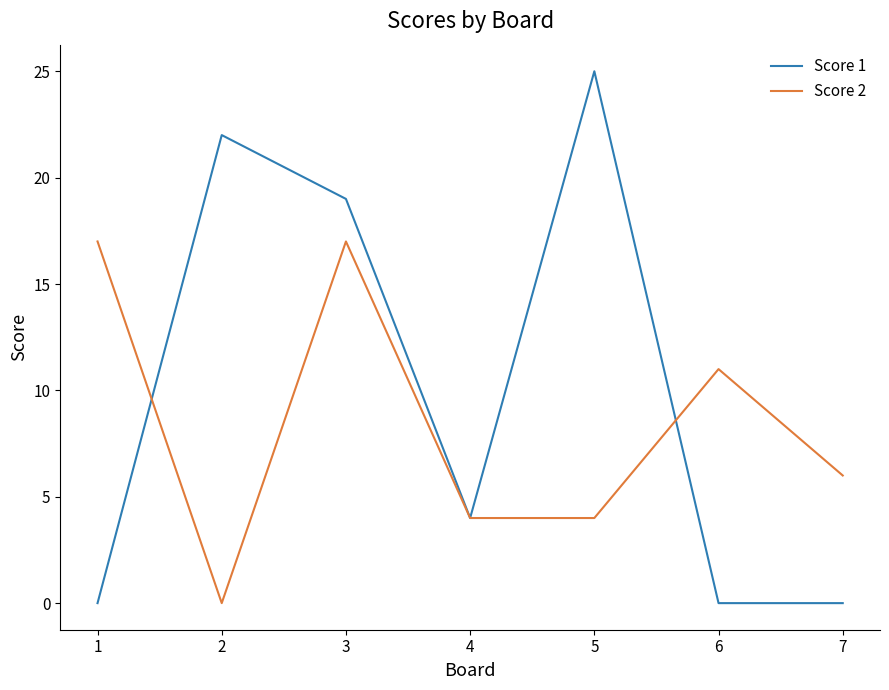

What is the difference between the maximum and minimum values in the Score 2 series?

17